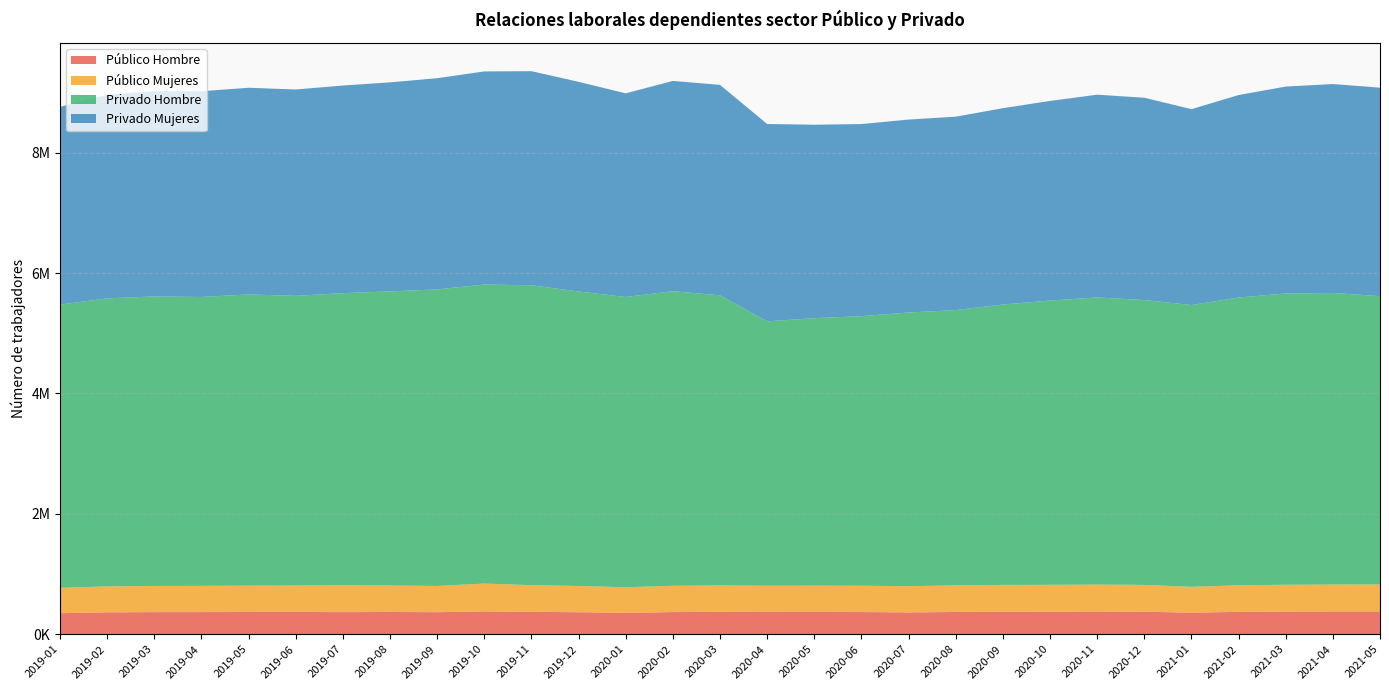

Reading left to right, what are all the values shown in this chart?

Público Hombre: 2019-01=349815	2019-02=363375	2019-03=366971	2019-04=367802	2019-05=369250	2019-06=370339	2019-07=367050	2019-08=369838	2019-09=366040	2019-10=378704	2019-11=372345	2019-12=365376	2020-01=354735	2020-02=368029	2020-03=371086	2020-04=368737	2020-05=369349	2020-06=368473	2020-07=362304	2020-08=369660	2020-09=374364	2020-10=375176	2020-11=377913	2020-12=374139	2021-01=358205	2021-02=371693	2021-03=376618	2021-04=378483	2021-05=378456
Público Mujeres: 2019-01=421218	2019-02=431564	2019-03=434818	2019-04=435643	2019-05=437511	2019-06=438682	2019-07=444312	2019-08=439589	2019-09=435483	2019-10=462482	2019-11=443053	2019-12=436112	2020-01=425516	2020-02=436283	2020-03=439100	2020-04=436654	2020-05=437497	2020-06=436661	2020-07=435874	2020-08=441531	2020-09=444429	2020-10=445120	2020-11=447280	2020-12=444888	2021-01=429305	2021-02=441254	2021-03=445131	2021-04=447084	2021-05=447550
Privado Hombre: 2019-01=4705585	2019-02=4785442	2019-03=4810439	2019-04=4799486	2019-05=4838978	2019-06=4813468	2019-07=4855438	2019-08=4886065	2019-09=4927423	2019-10=4968683	2019-11=4982224	2019-12=4892969	2020-01=4823156	2020-02=4894570	2020-03=4820772	2020-04=4392597	2020-05=4444059	2020-06=4479587	2020-07=4547301	2020-08=4573991	2020-09=4659379	2020-10=4723527	2020-11=4770474	2020-12=4733421	2021-01=4681443	2021-02=4781132	2021-03=4839911	2021-04=4844166	2021-05=4791163
Privado Mujeres: 2019-01=3285723	2019-02=3382210	2019-03=3409373	2019-04=3419117	2019-05=3433648	2019-06=3428128	2019-07=3449650	2019-08=3473616	2019-09=3509166	2019-10=3540819	2019-11=3557462	2019-12=3483355	2020-01=3383095	2020-02=3494061	2020-03=3496152	2020-04=3279329	2020-05=3214200	2020-06=3191616	2020-07=3205436	2020-08=3213493	2020-09=3261751	2020-10=3316767	2020-11=3368623	2020-12=3361107	2021-01=3254718	2021-02=3364180	2021-03=3437758	2021-04=3471395	2021-05=3463942